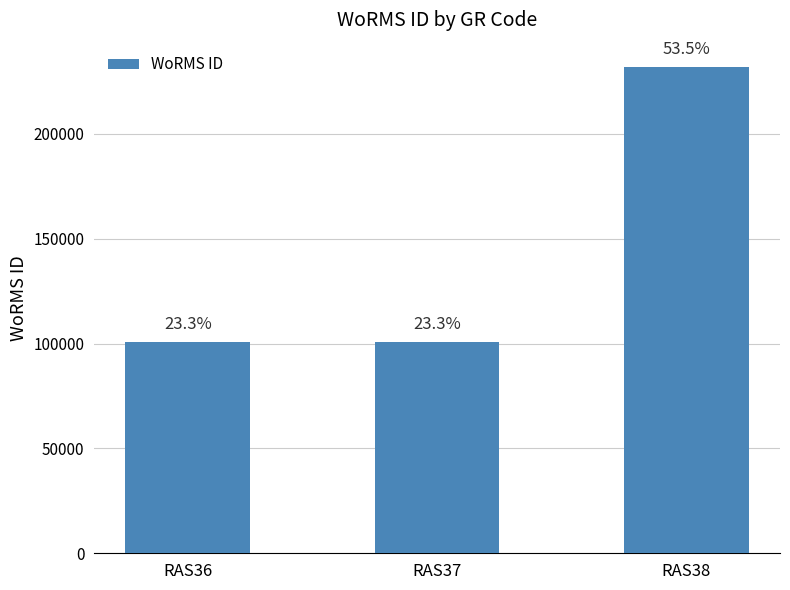

Does the chart contain any negative values?

No